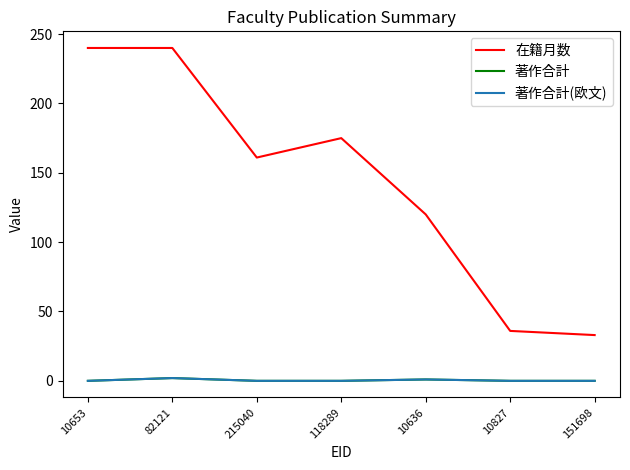

Is it true that 著作合計(欧文) equals 1 at 10653?

False